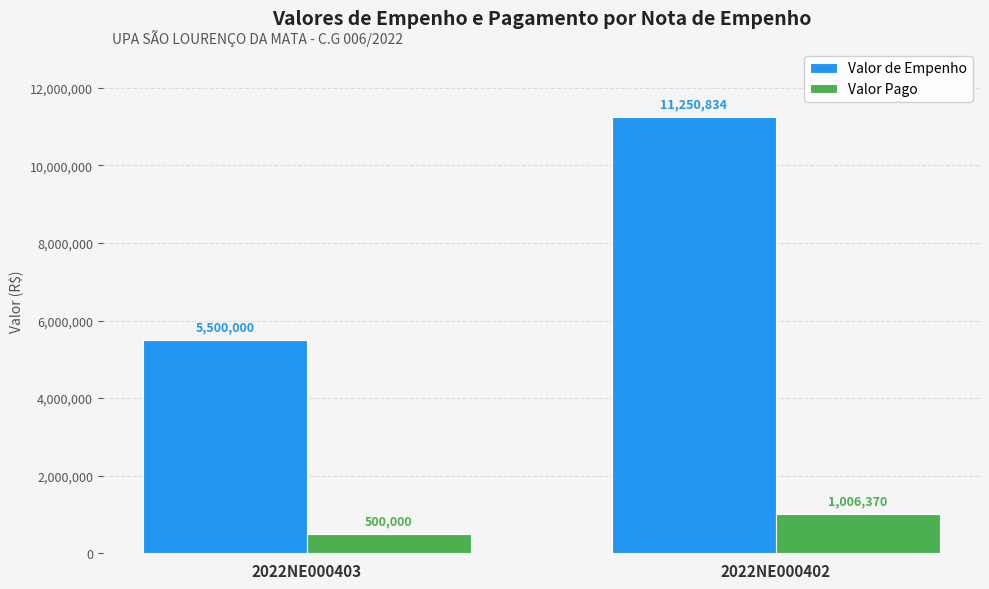

Are the bars grouped side by side (vs. stacked)?

Yes